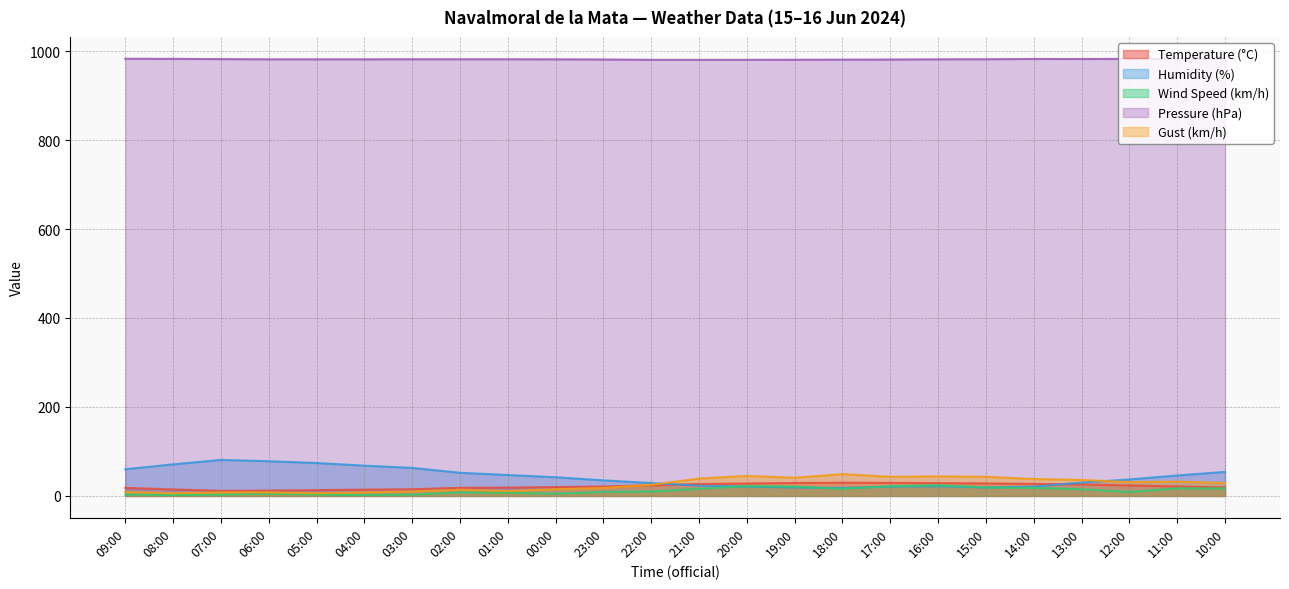

At which label is Wind Speed (km/h) closest to 13?

13:00